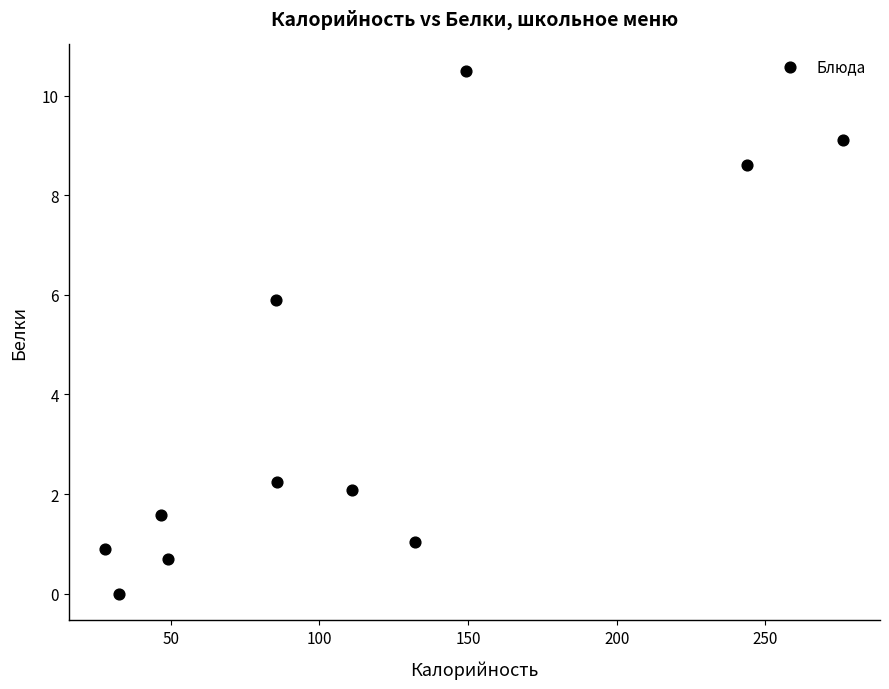

What Y value in the scatter plot is closest to 5?

5.9